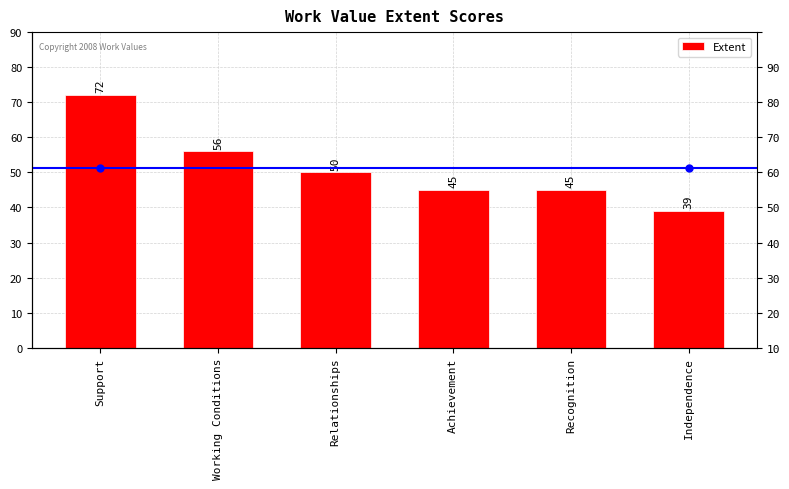

At which category does the chart reach its minimum across all series?

Independence